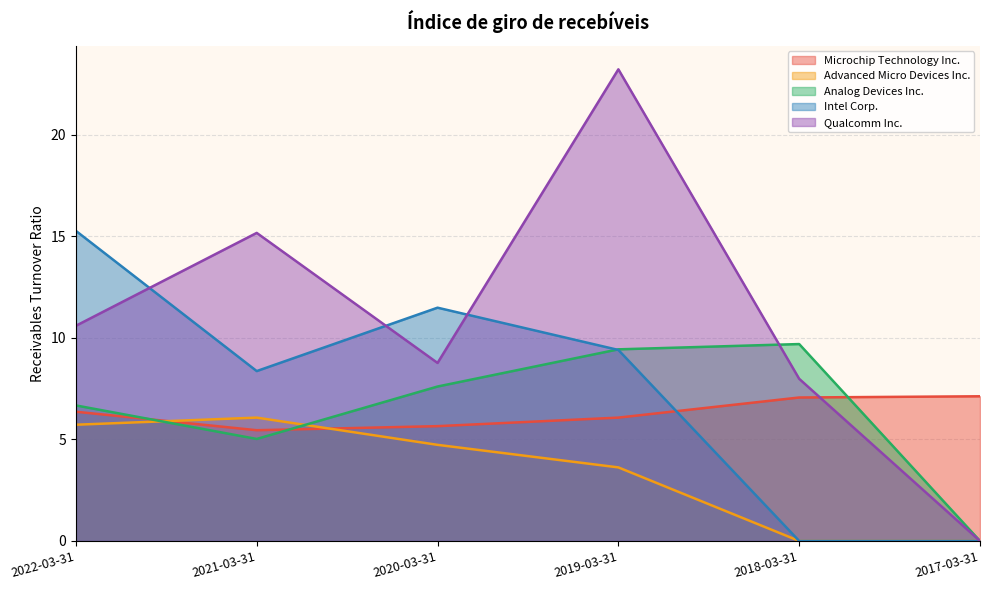

Which category has the highest value in the Intel Corp. series?

2022-03-31